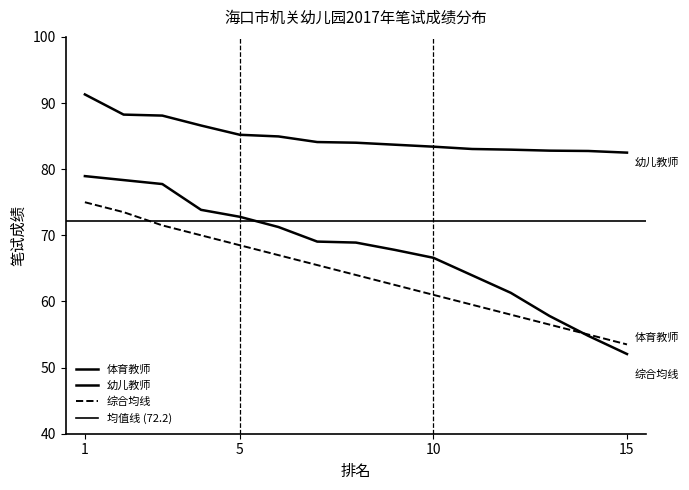

Which series has the largest range (max minus min)?

体育教师